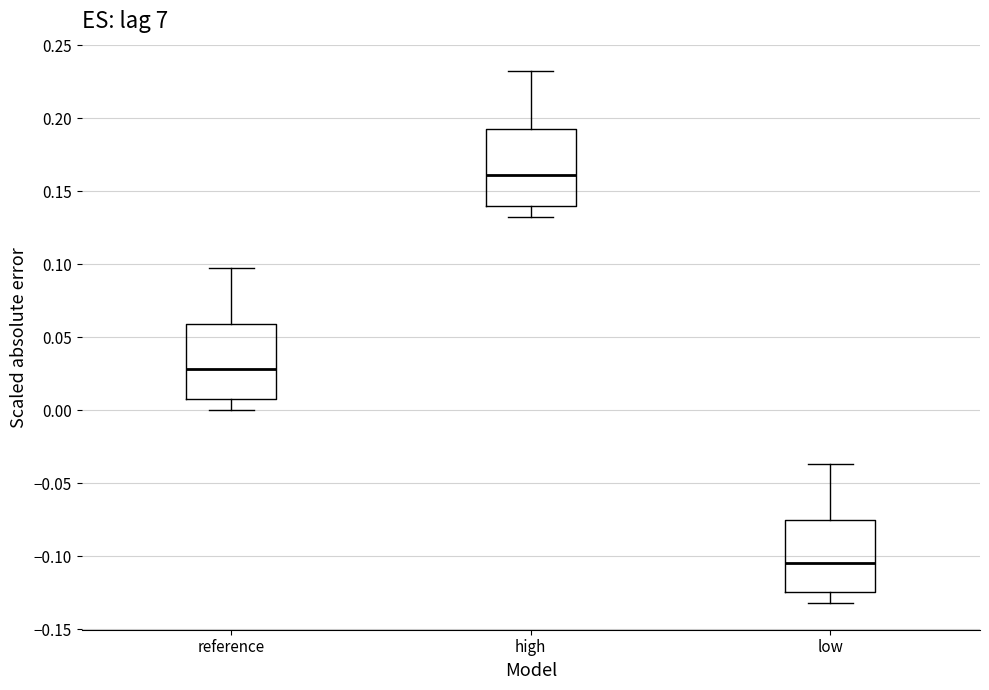

Where is the lower edge of the box for high on the y-axis? The values are not printed on the chart, so give them approximately, as read against the axis.

0.140